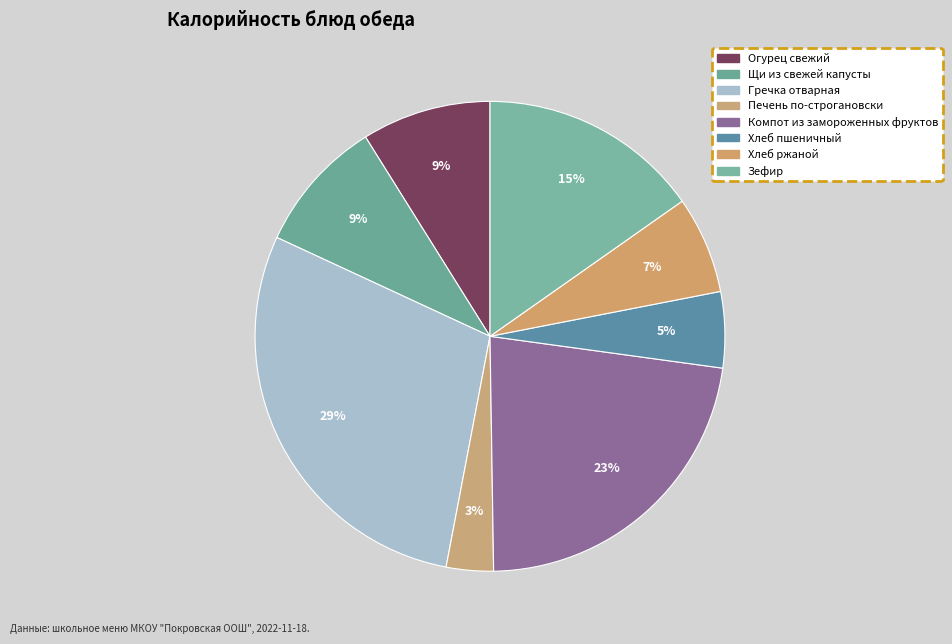

Which category has the biggest portion of the pie?

Гречка отварная